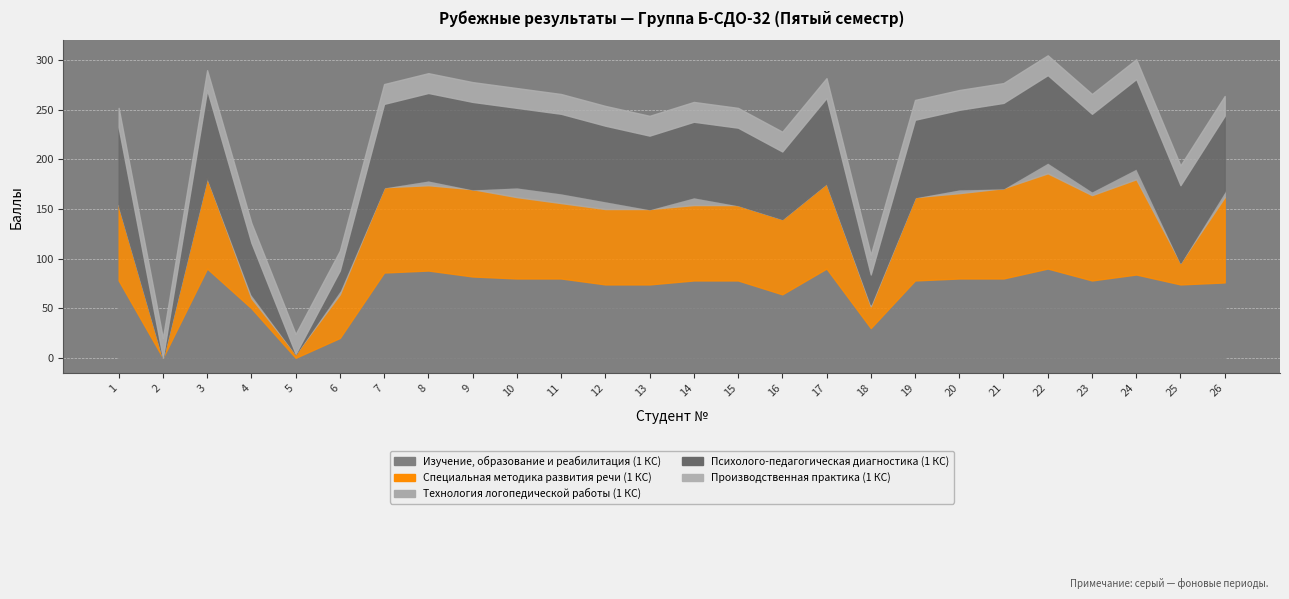

At how many categories does at least one series exceed 60?

21